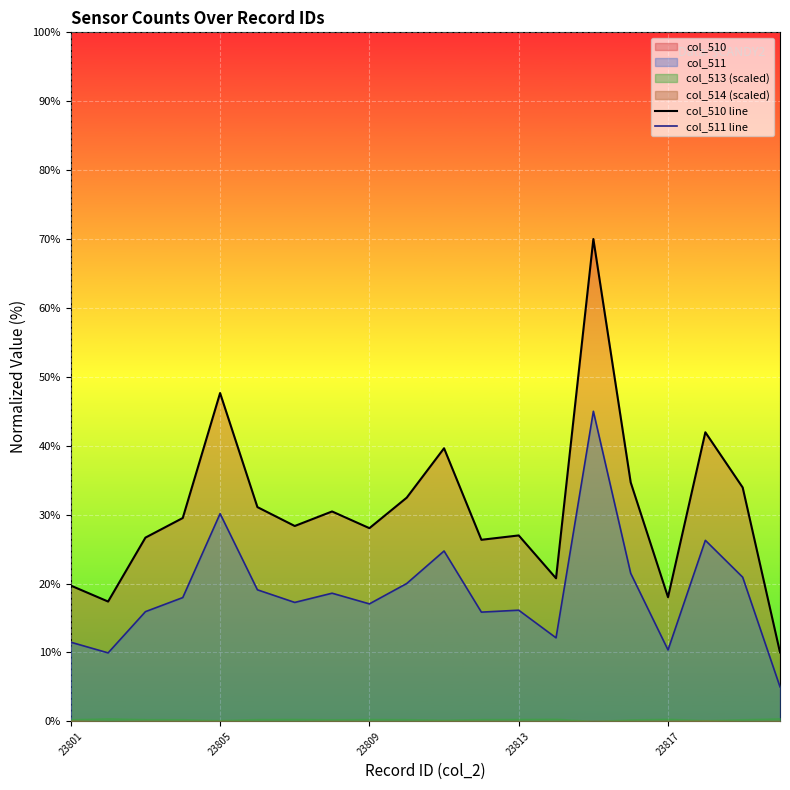

Count the number of categories in the chart.

20